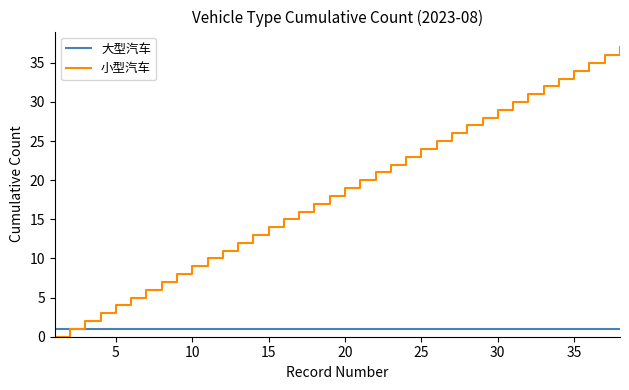

Which series has the widest spread of values?

小型汽车